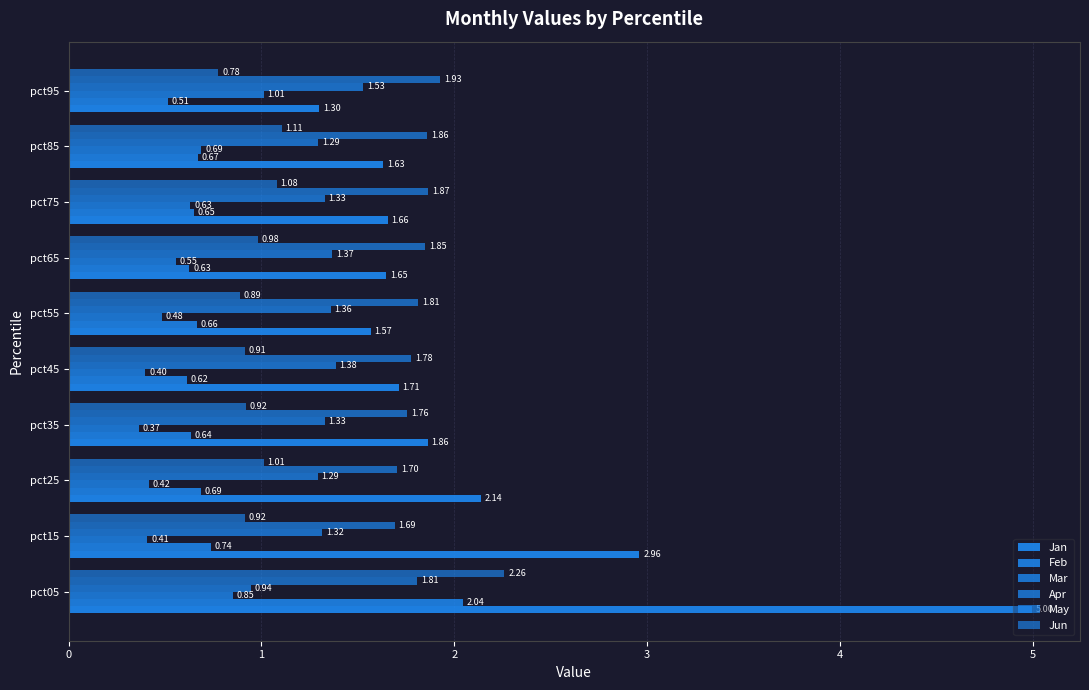

How many data points in Apr are above 1?

9